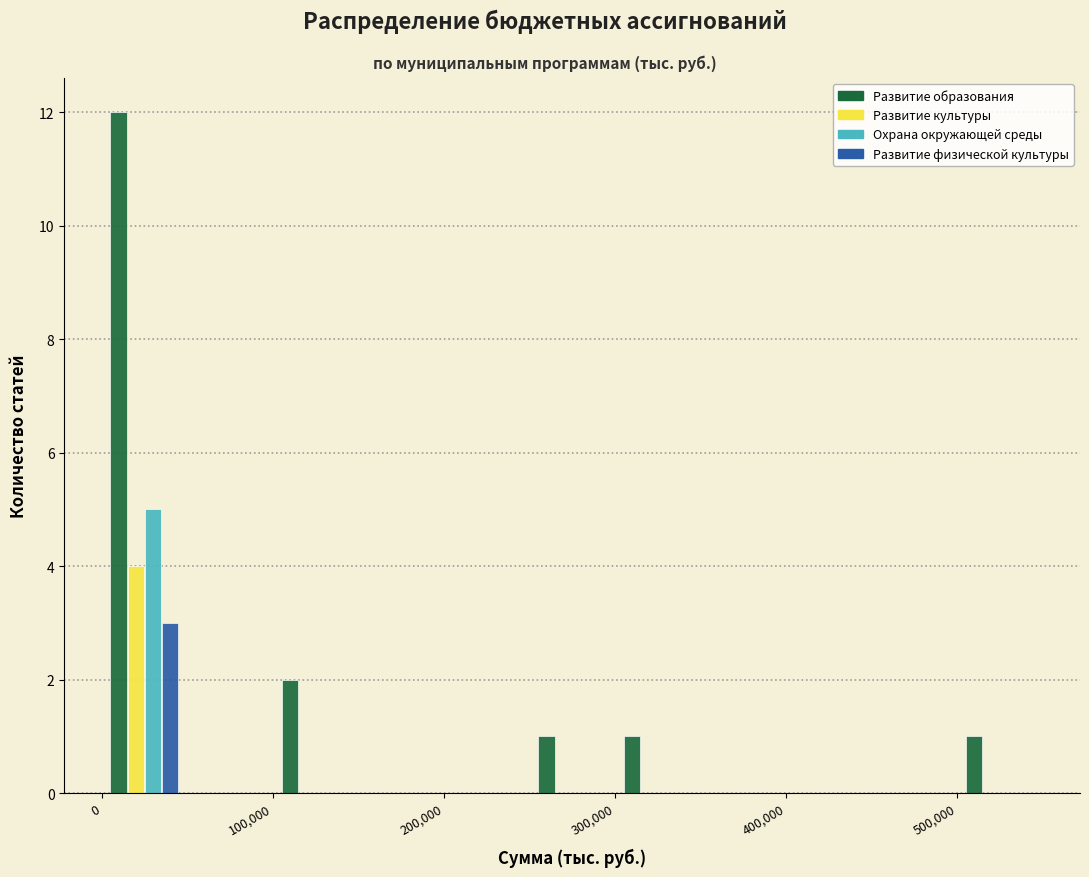

What is the height of the Развитие физической культуры bar covering 0 to 50000 on the x-axis? The values are not printed on the chart, so give them approximately, as read against the axis.

3